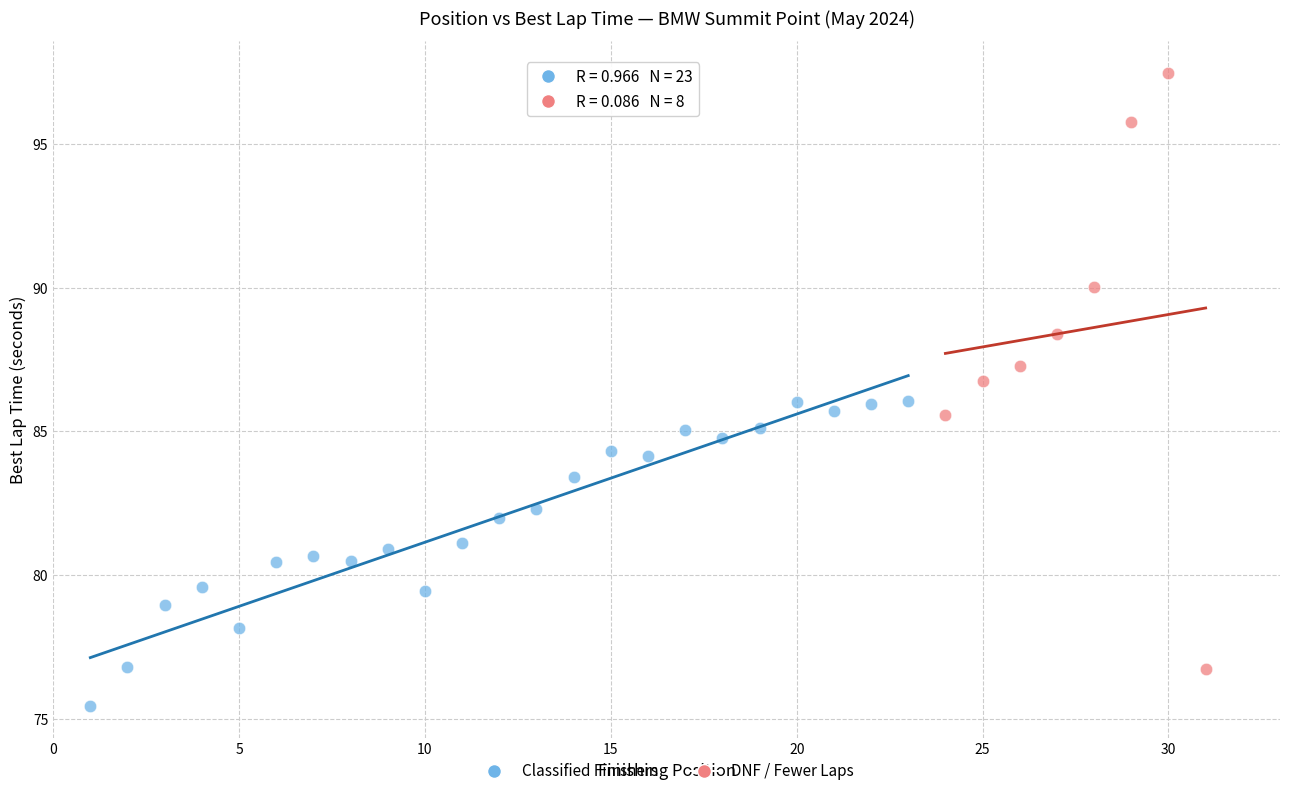

Which series reaches the minimum Y coordinate?

Classified Finishers